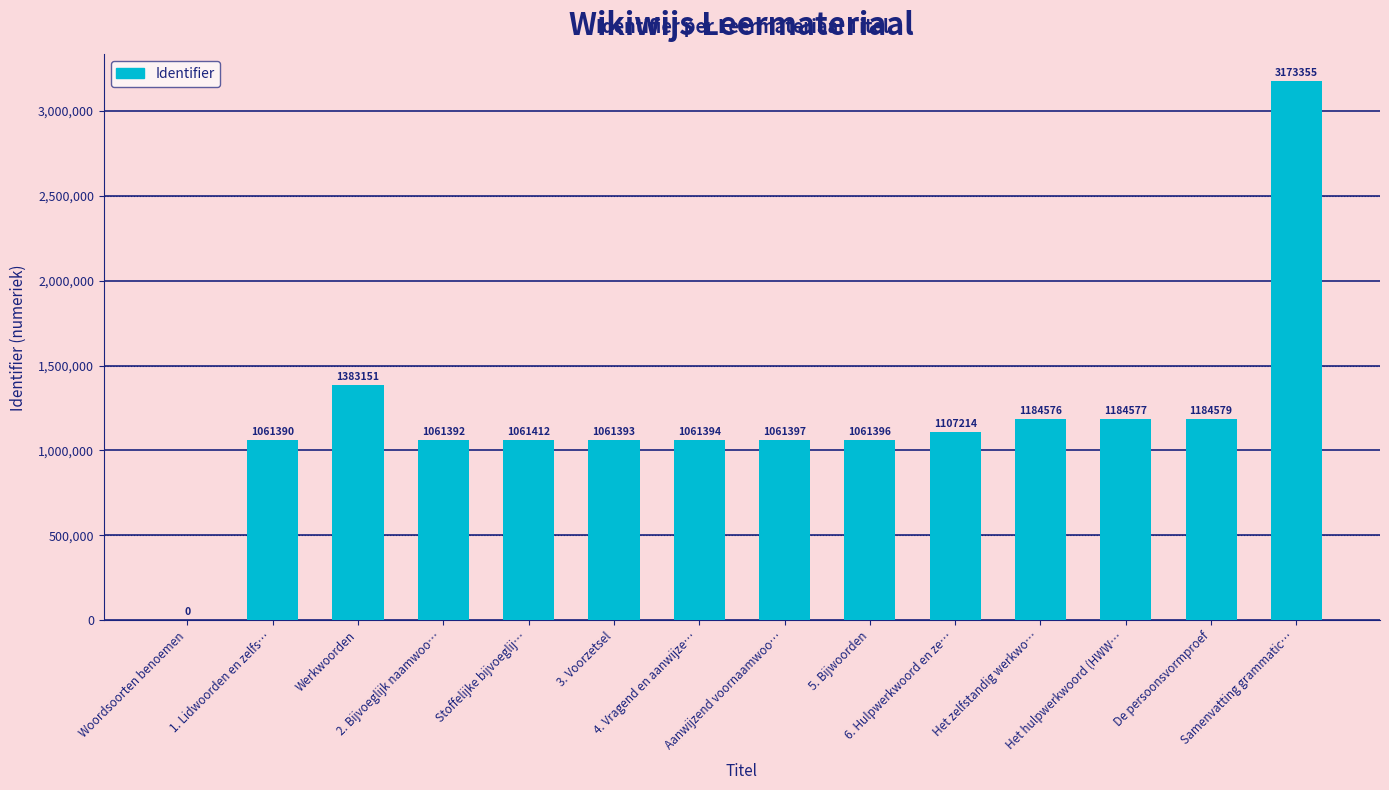

Reading right to left, transcribe all the data shown in this chart.

3173355	1184579	1184577	1184576	1107214	1061396	1061397	1061394	1061393	1061412	1061392	1383151	1061390	0